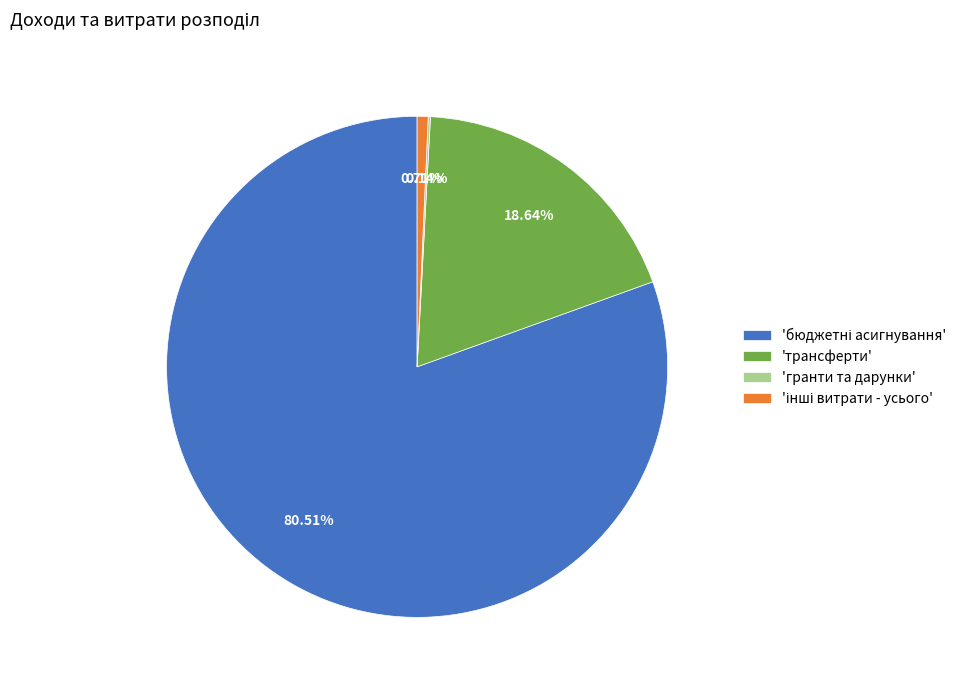

Does any single category account for the majority?

Yes